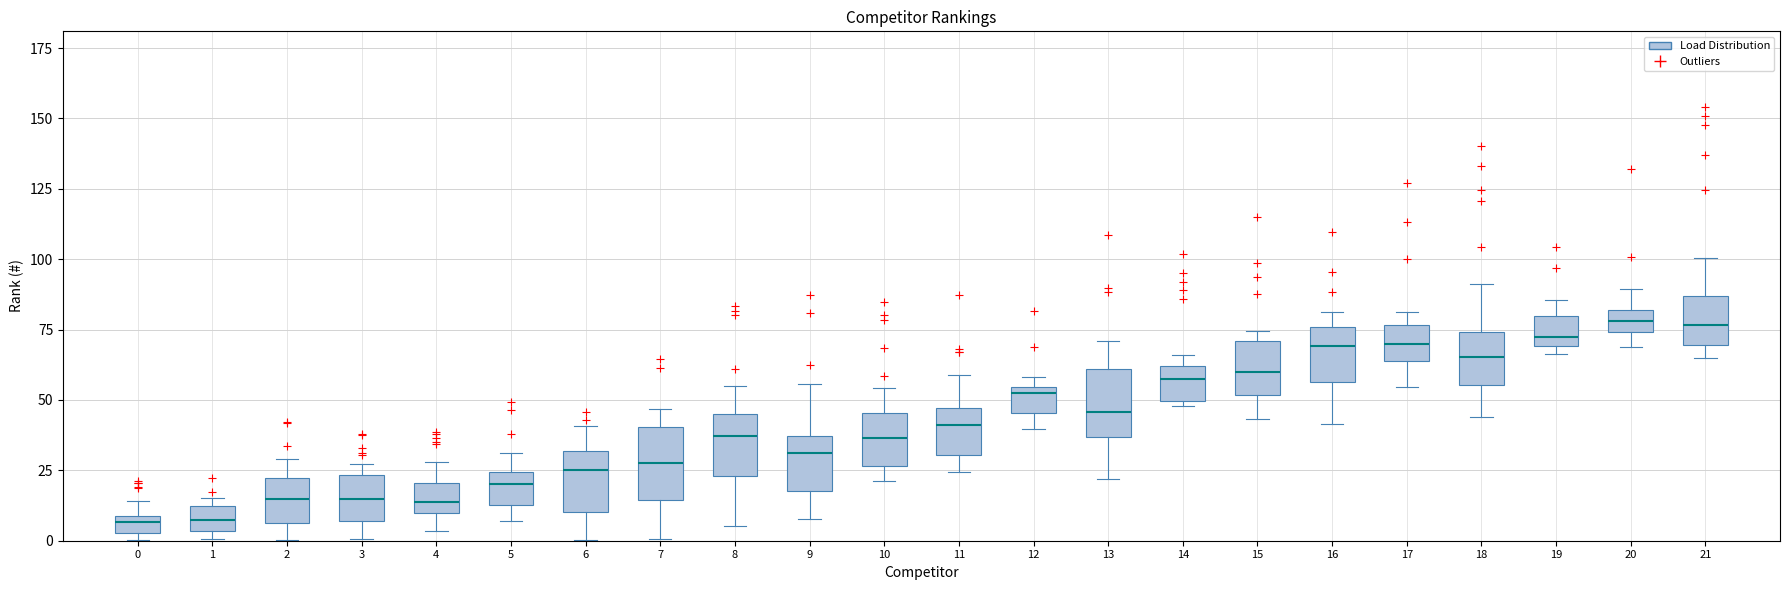

Approximately how many times larger is the value at 0 compared to 0?

1.1